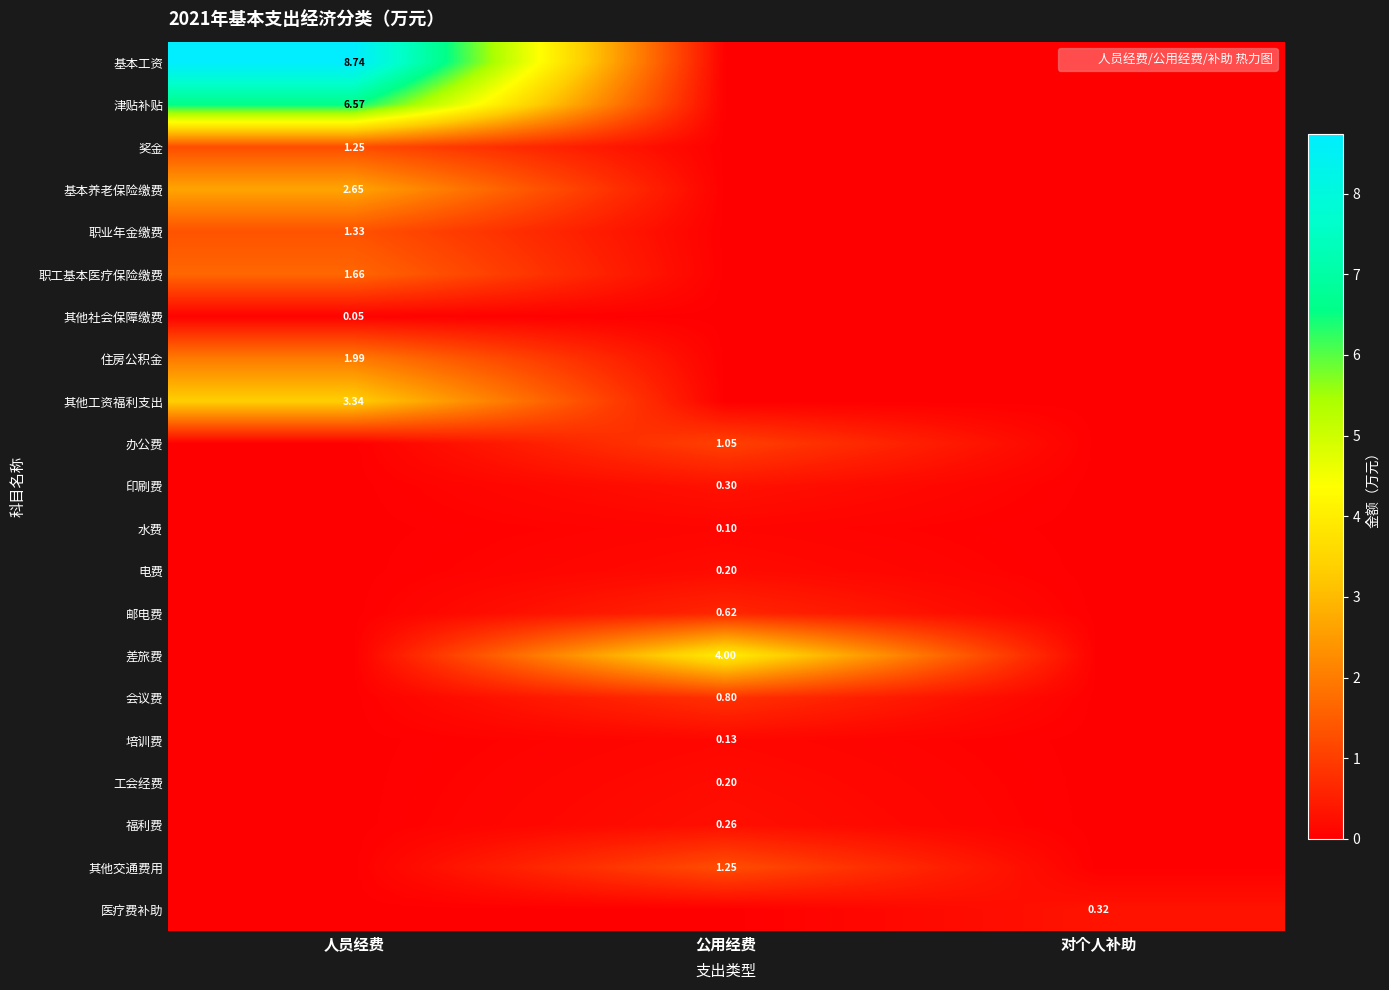

How many distinct data groups are displayed?

21